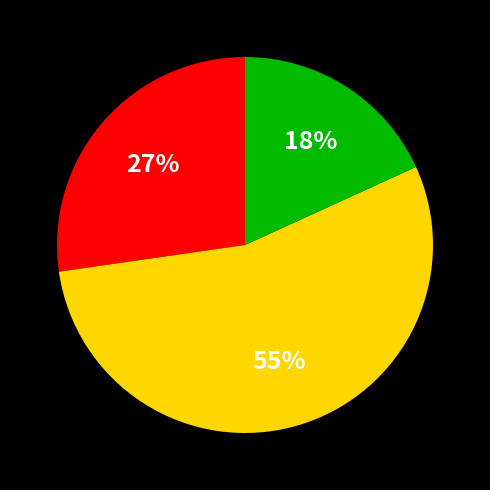

To the nearest percent, what is the average slice percentage?

33%